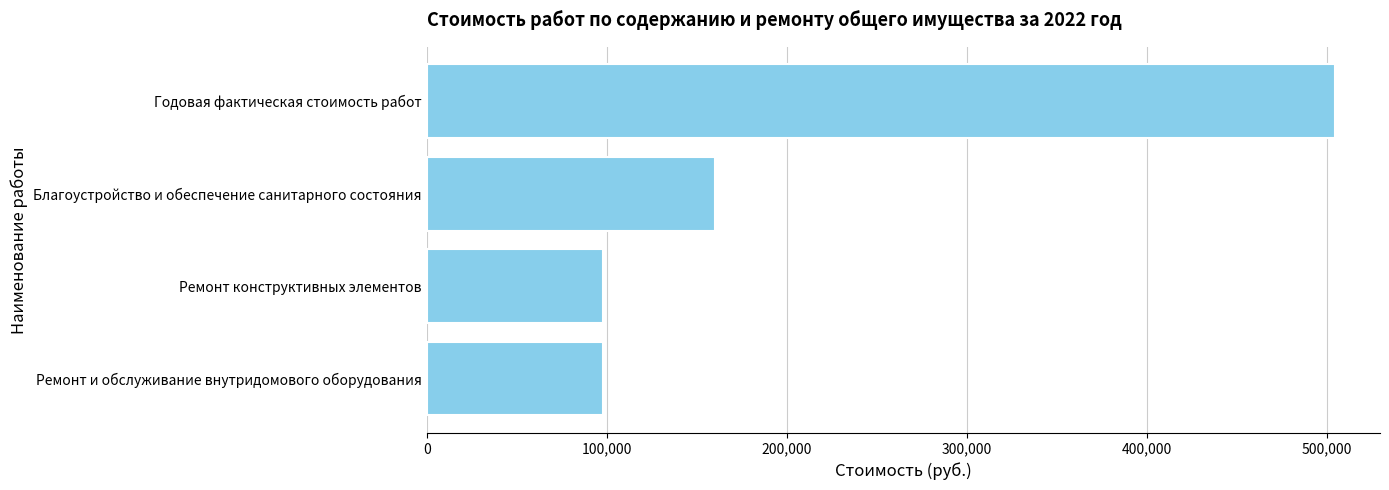

Is it true that the value at Ремонт и обслуживание внутридомового оборудования is 41567.2?

False